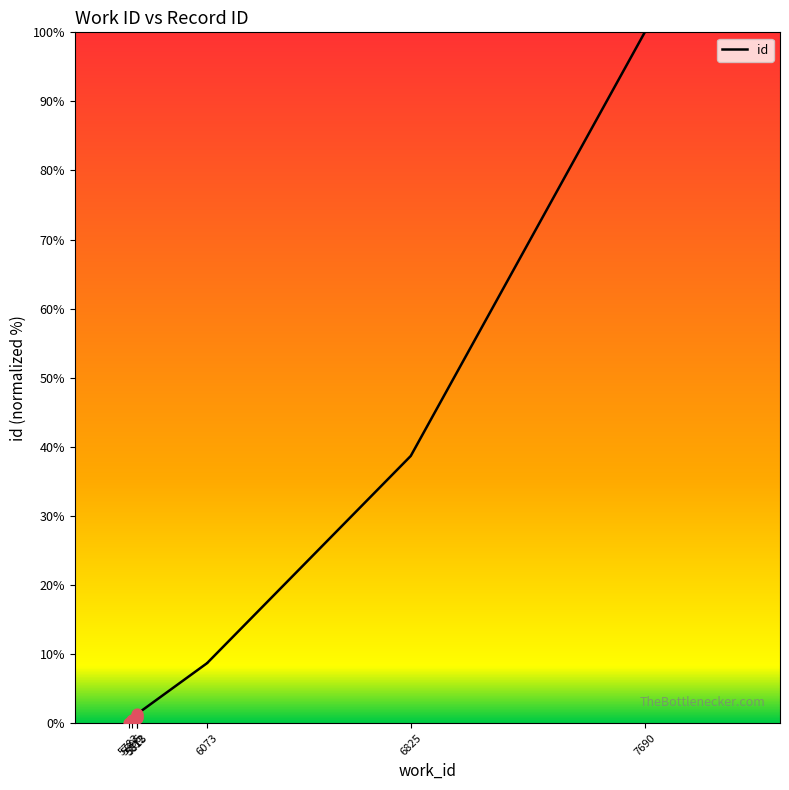

What is the change in value from 5783 to 5796?

+0.4